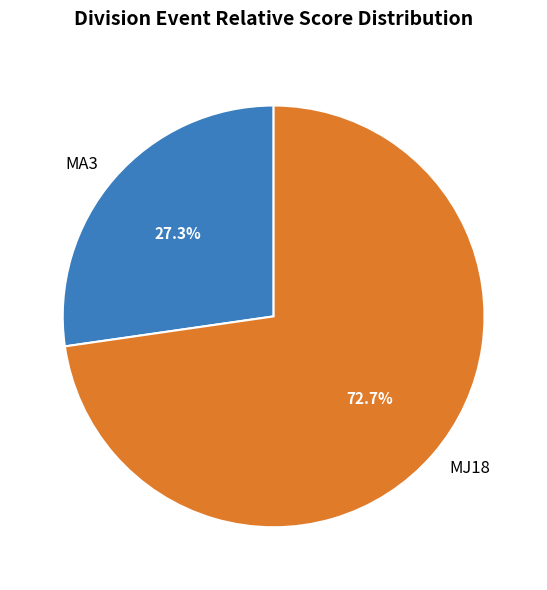

Is there a majority slice in this chart?

Yes